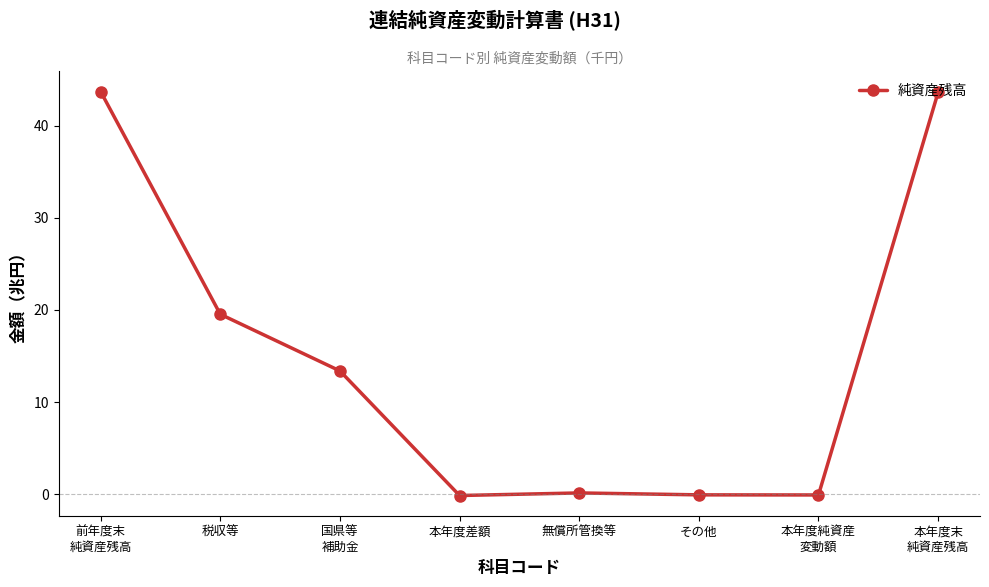

What is the label of the 5th point from the left?

無償所管換等